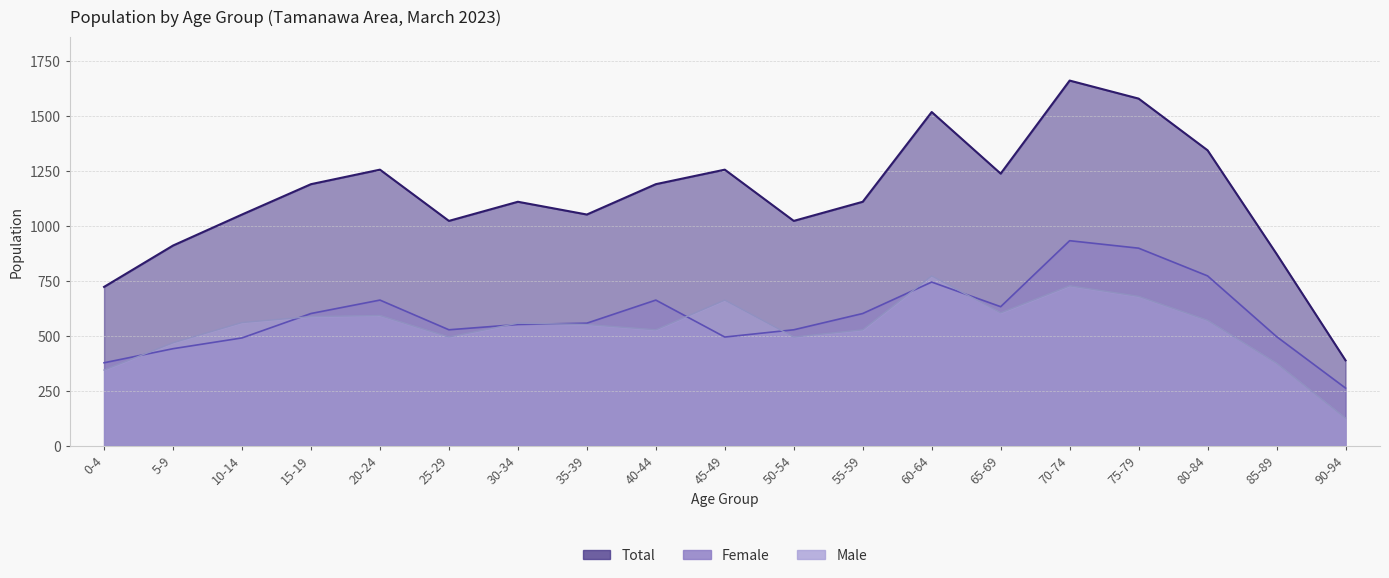

What is the difference between the maximum and minimum values in the Total series?

1272